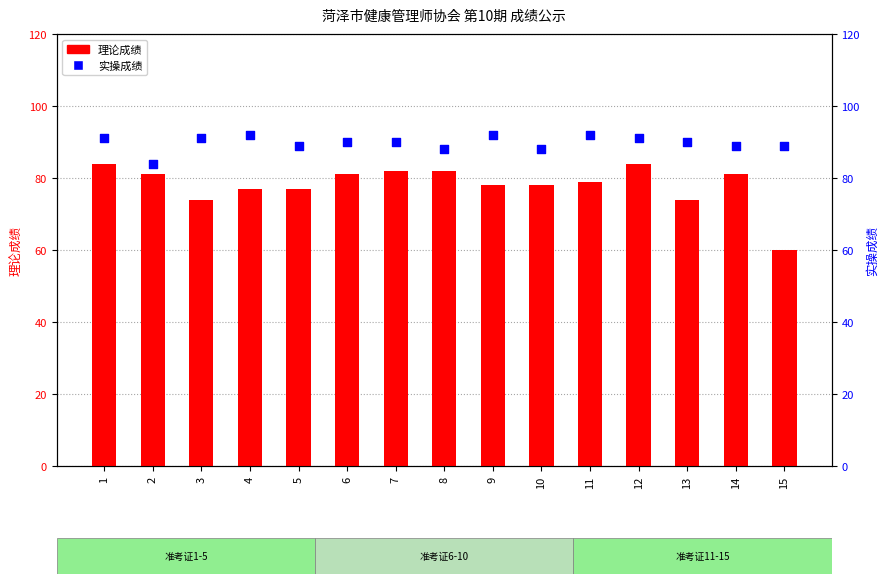

At which category is the sum across all series the highest?

1